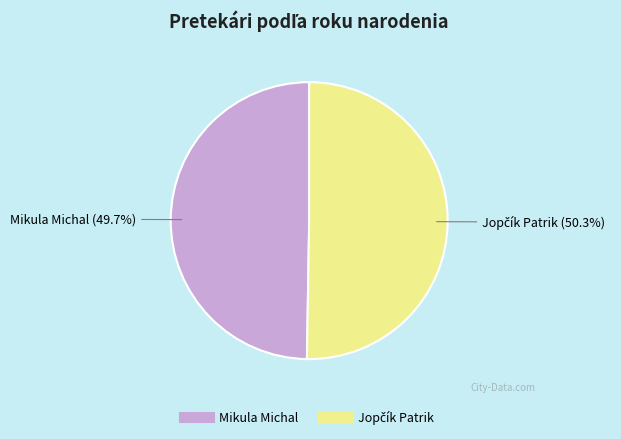

What percentage is NOT represented by Mikula Michal?

50.3%